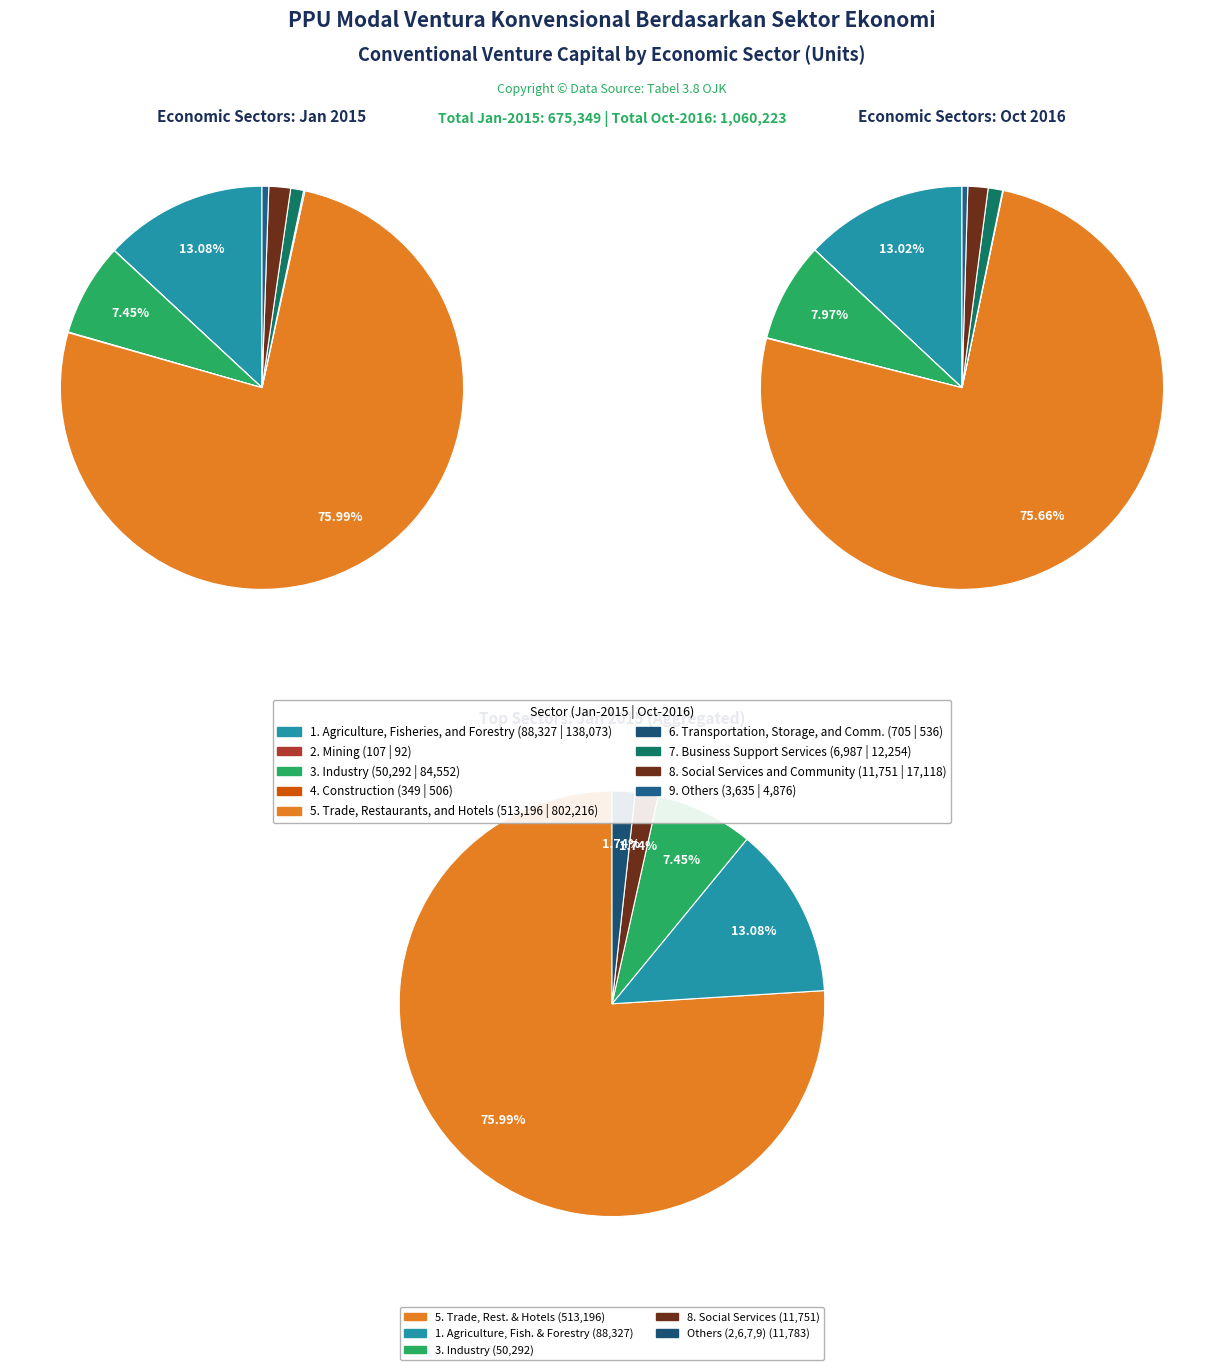

Does any single category account for the majority?

Yes